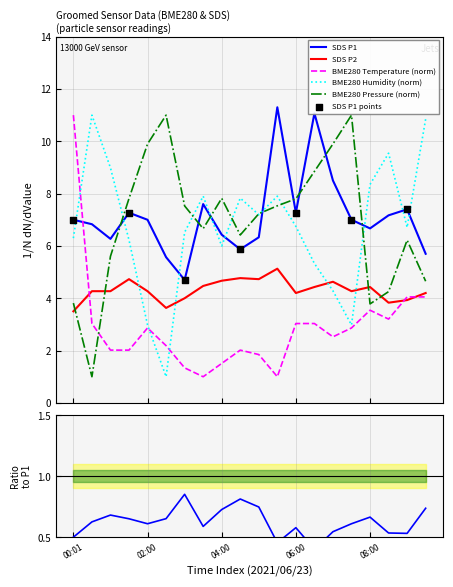

Which series contains the lowest Y value?

BME280_pressure